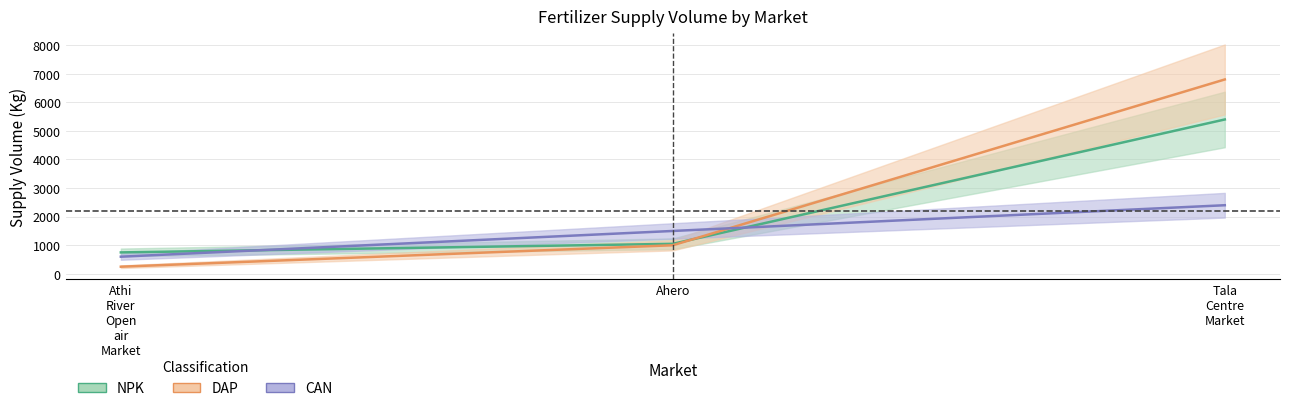

List the series in order of their peak value, highest first.

DAP, NPK, CAN